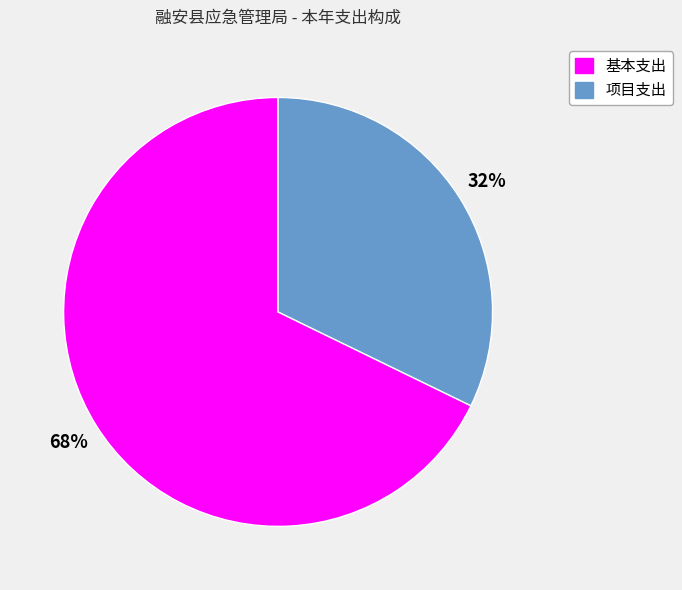

To the nearest percent, what percentage of the pie is 基本支出?

68%